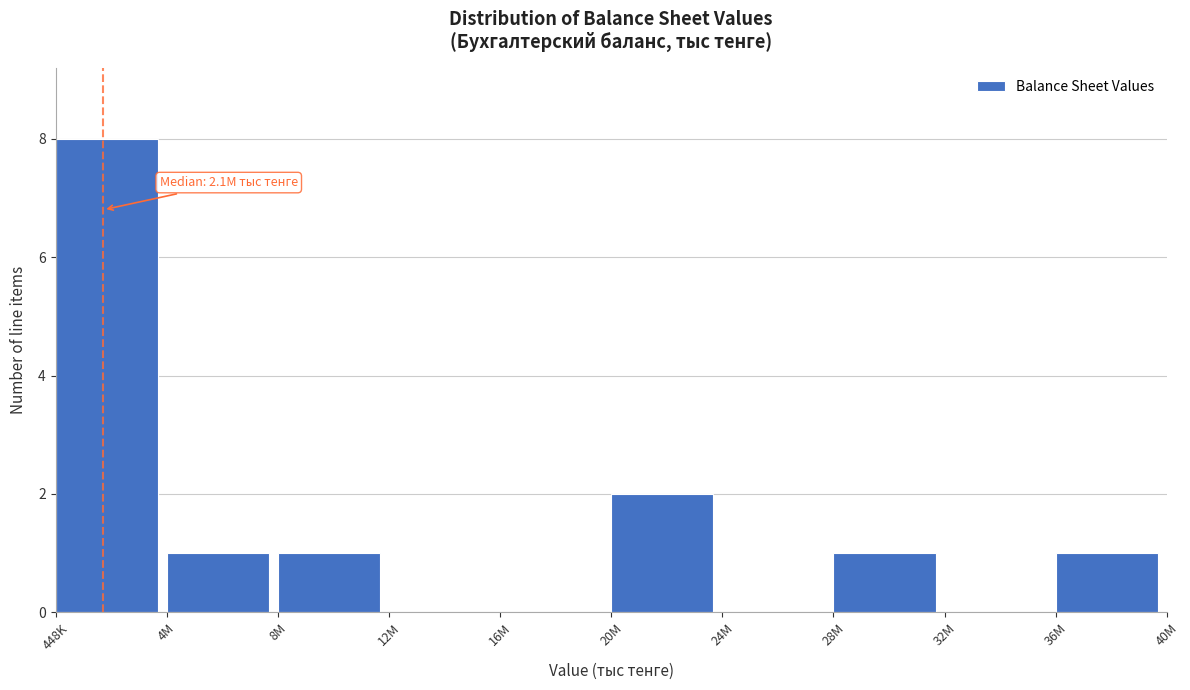

Reading right to left, what are all the values shown in this chart?

36M=1	32M=0	28M=1	24M=0	20M=2	16M=0	12M=0	8M=1	4M=1	448K=8